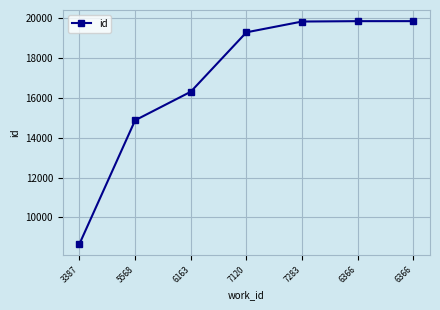

Count the number of categories in the chart.

7